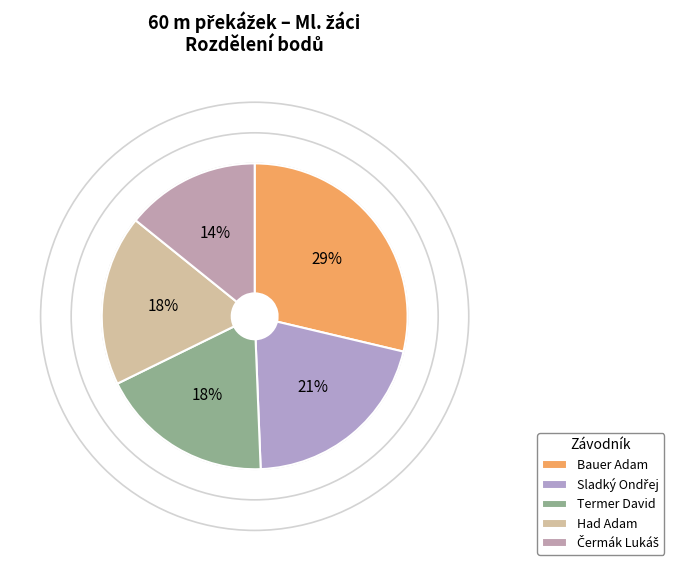

What percentage is the Bauer Adam slice, to the nearest percent?

29%